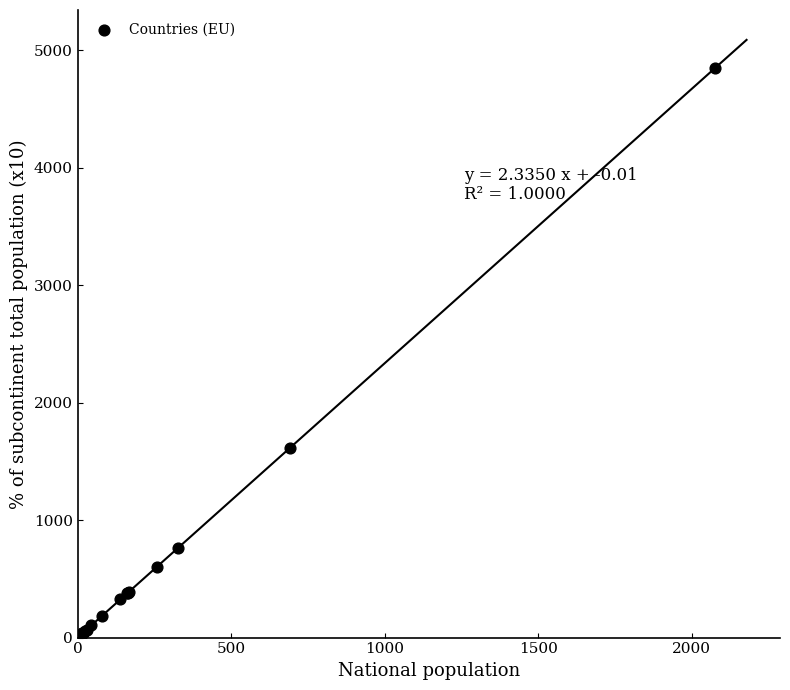

What Y value in the scatter plot is closest to 2433?

1616